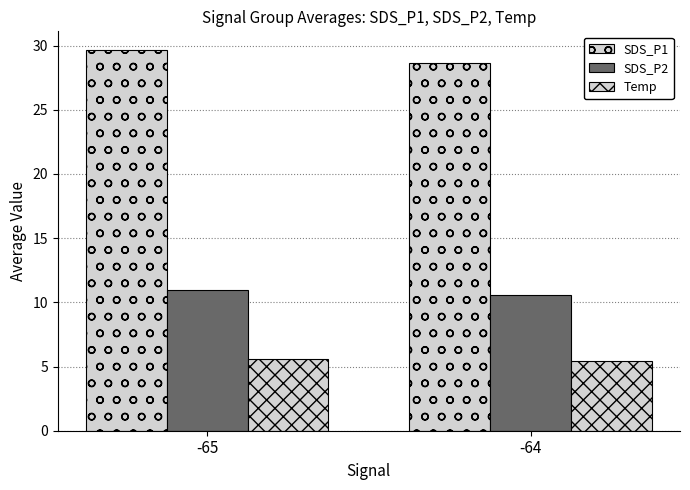

What is the sum of all SDS_P2 values?

21.6